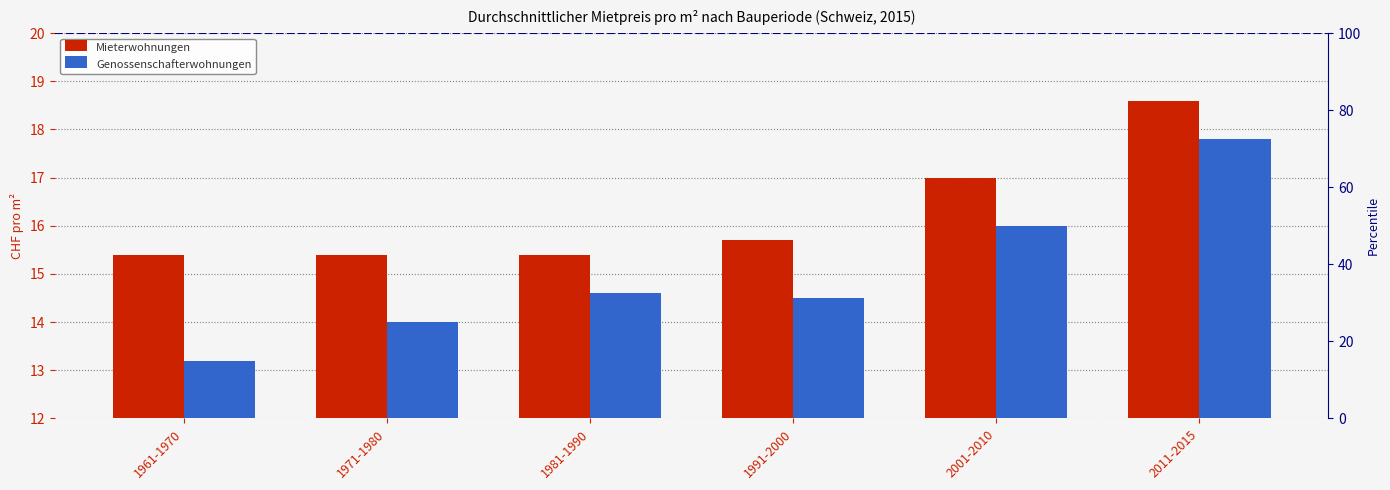

What position from the left is 1981-1990?

3